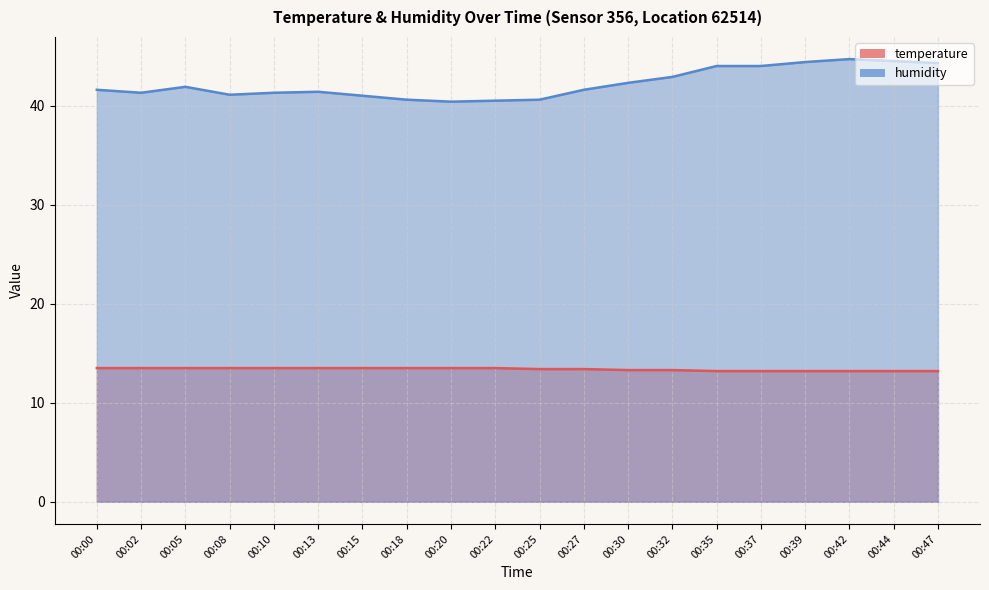

Reading left to right, transcribe all the data shown in this chart.

temperature: 00:00=13.5	00:02=13.5	00:05=13.5	00:08=13.5	00:10=13.5	00:13=13.5	00:15=13.5	00:18=13.5	00:20=13.5	00:22=13.5	00:25=13.4	00:27=13.4	00:30=13.3	00:32=13.3	00:35=13.2	00:37=13.2	00:39=13.2	00:42=13.2	00:44=13.2	00:47=13.2
humidity: 00:00=41.6	00:02=41.3	00:05=41.9	00:08=41.1	00:10=41.3	00:13=41.4	00:15=41.0	00:18=40.6	00:20=40.4	00:22=40.5	00:25=40.6	00:27=41.6	00:30=42.3	00:32=42.9	00:35=44.0	00:37=44.0	00:39=44.4	00:42=44.7	00:44=44.5	00:47=44.3